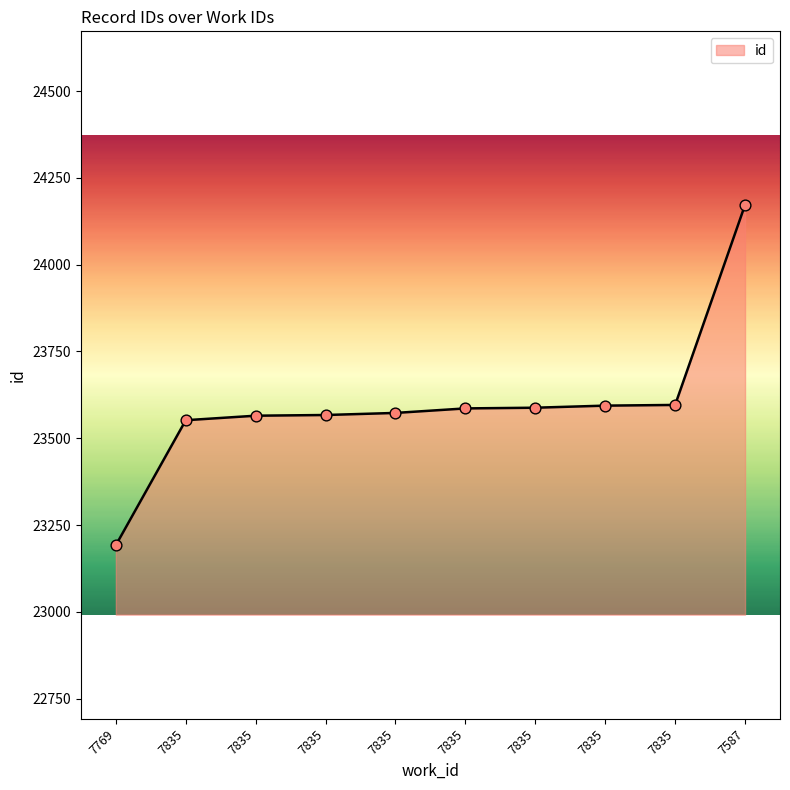

How many lines are shown in the chart?

1